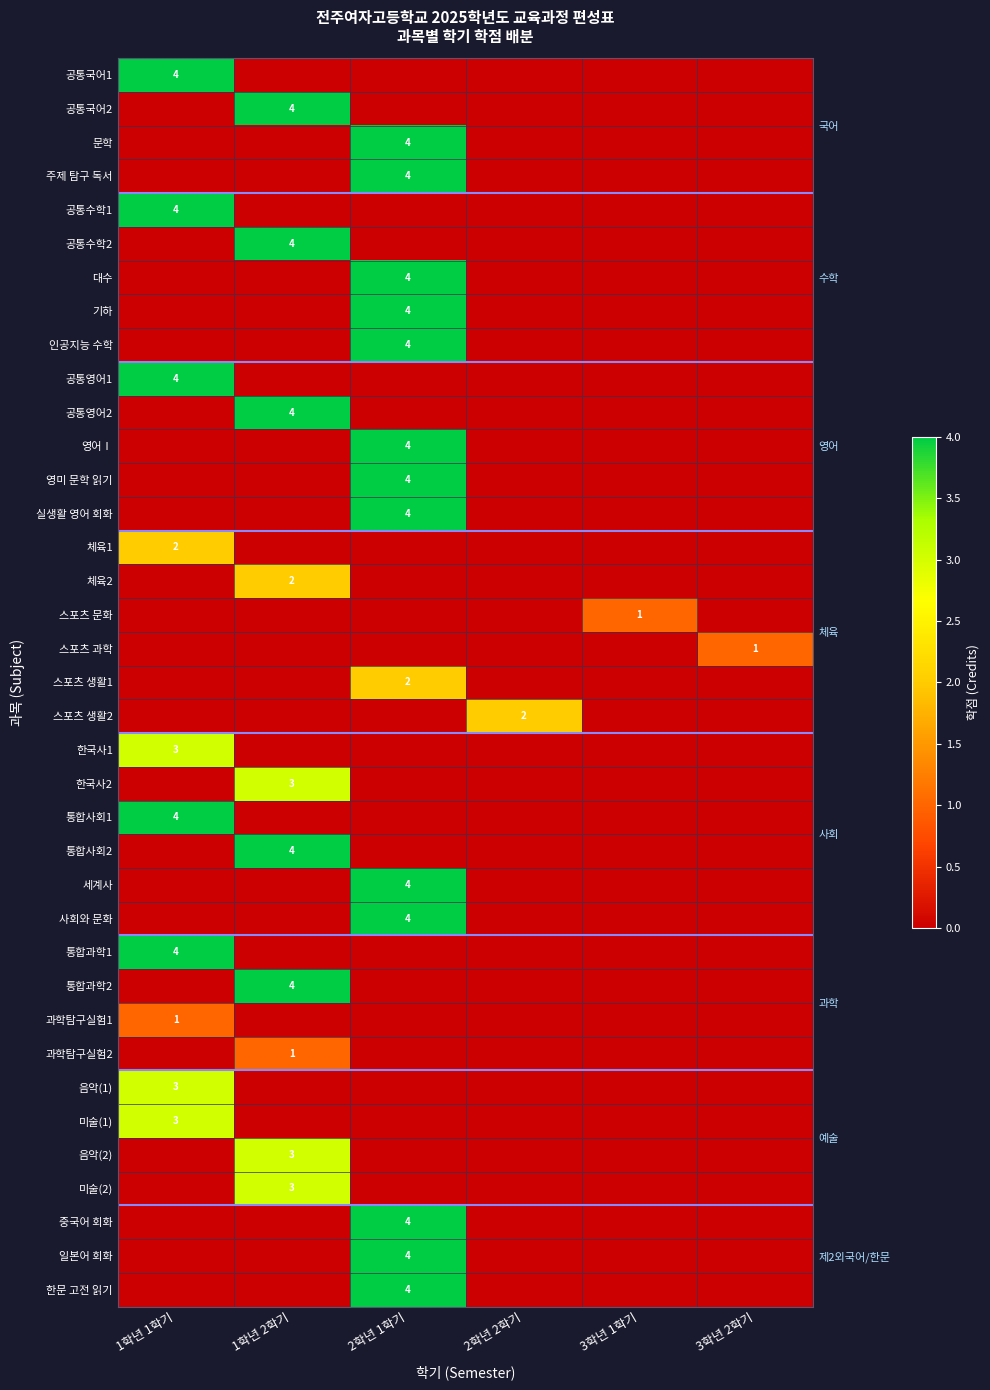

Count the number of categories in the chart.

6